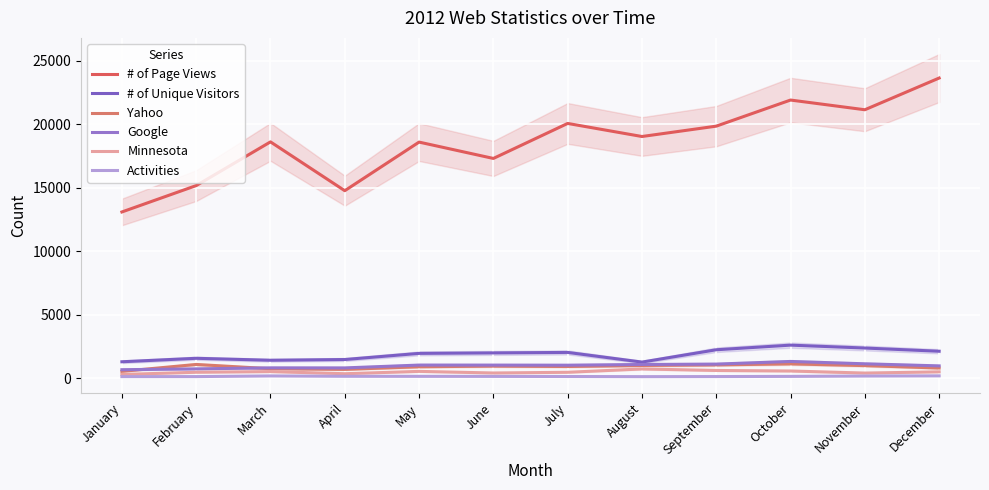

What is the value of the Minnesota point at the 6th from the left?

416